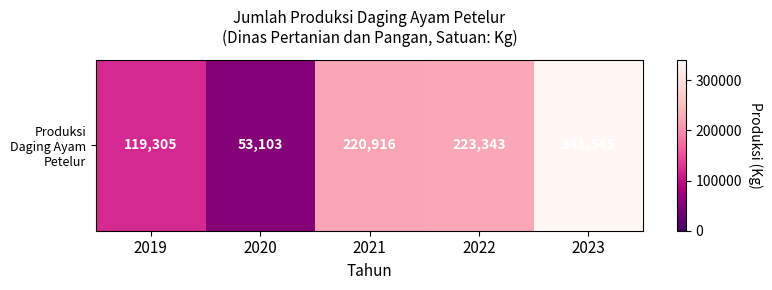

What is the ratio of the value at 2019 to the value at 2020?

2.2